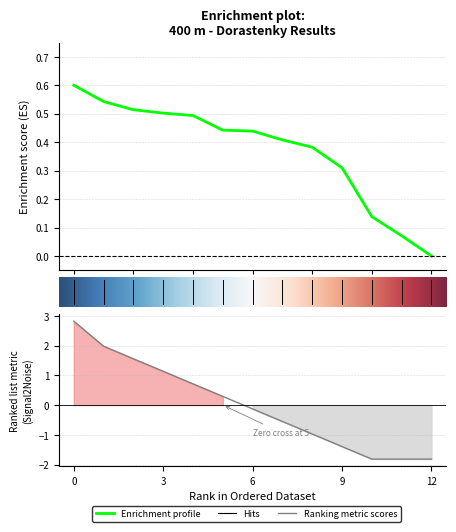

Is it true that Výkon equals 0.5 at Šarinová Daniela?

True